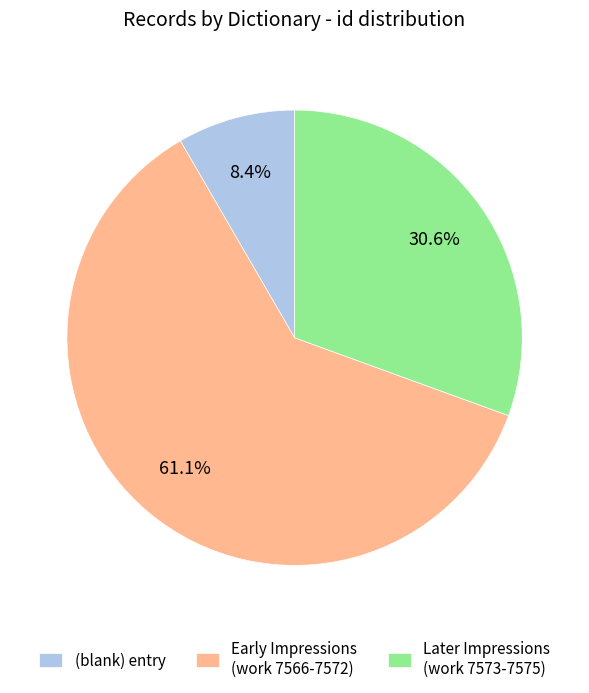

Is there any slice that represents more than half of the pie?

Yes